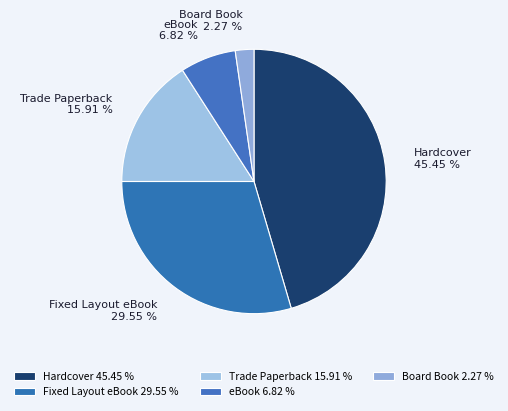

Combined, what portion of the pie is Trade Paperback and Hardcover?

61.4%